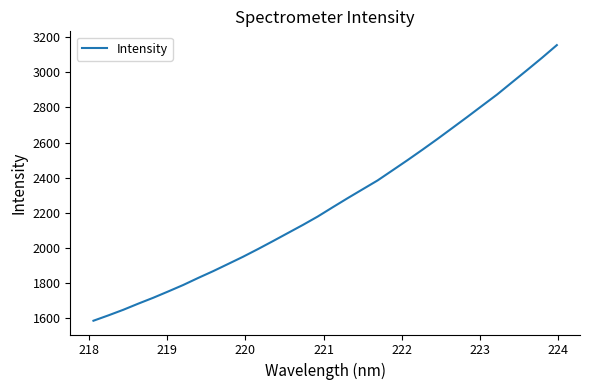

What is the maximum value shown in the chart?

3155.4